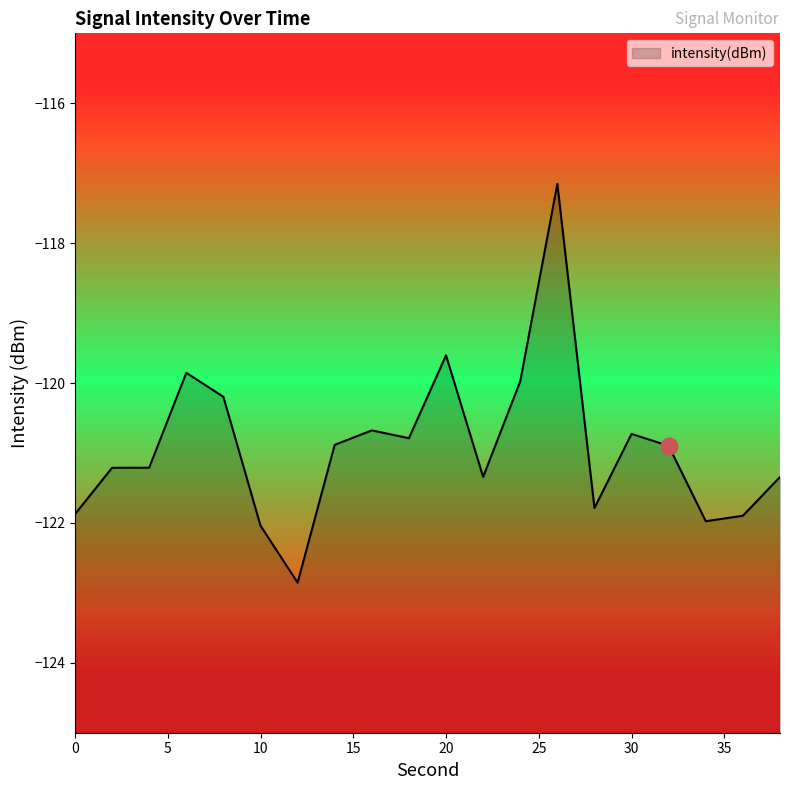

Where does the data first go above -120?

6